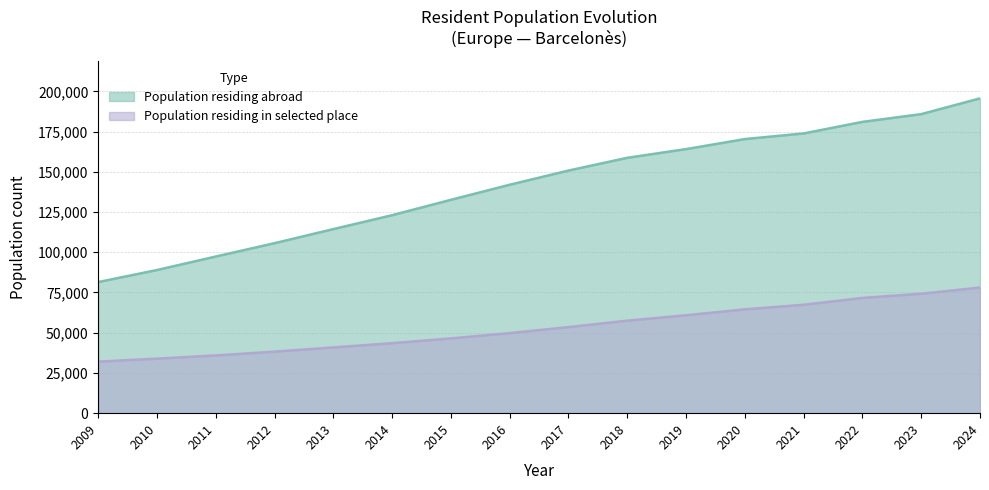

What is the sum of the Population residing in selected place values at 2009 and 2018?

89537